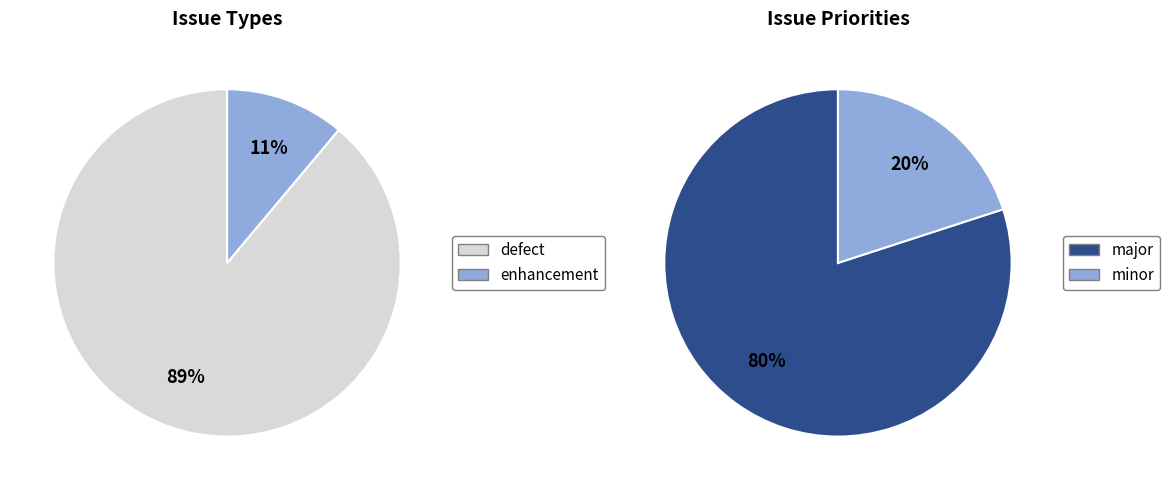

Combined, do minor and defect account for over 50%?

Yes